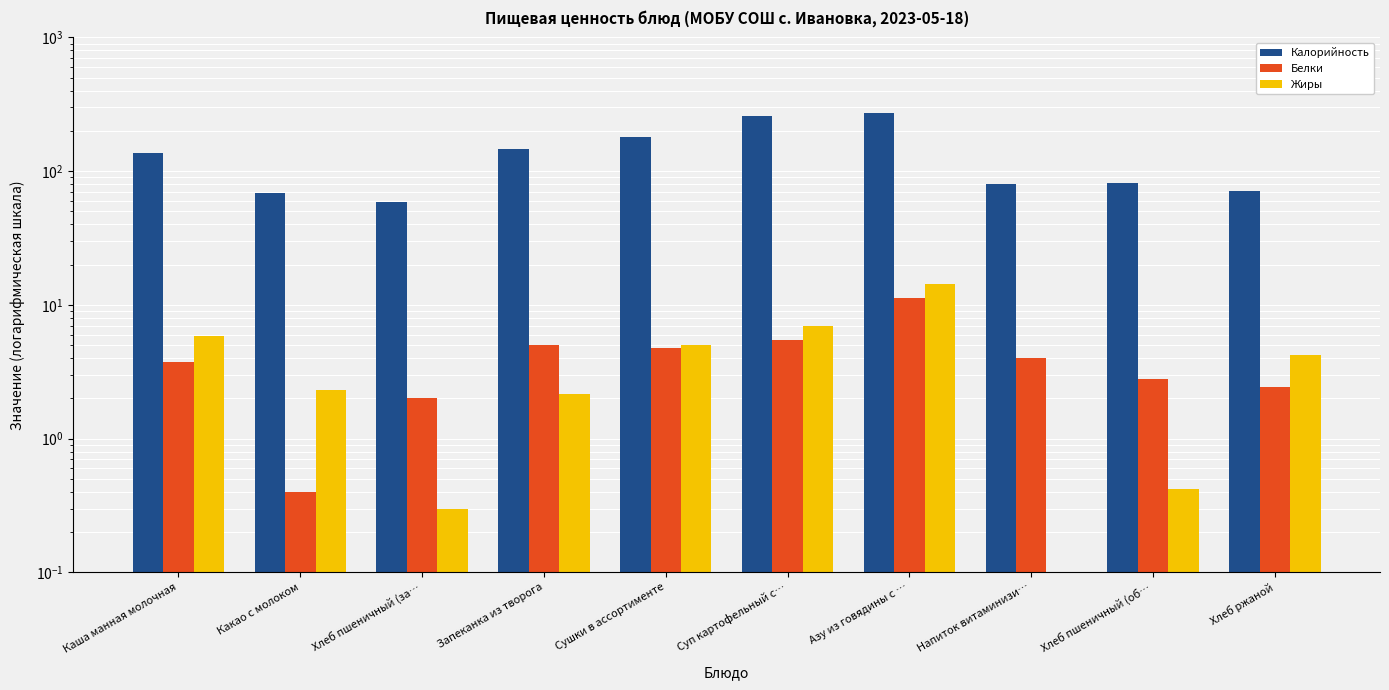

True or false: Жиры has a value of 2.3 at Какао с молоком.

True